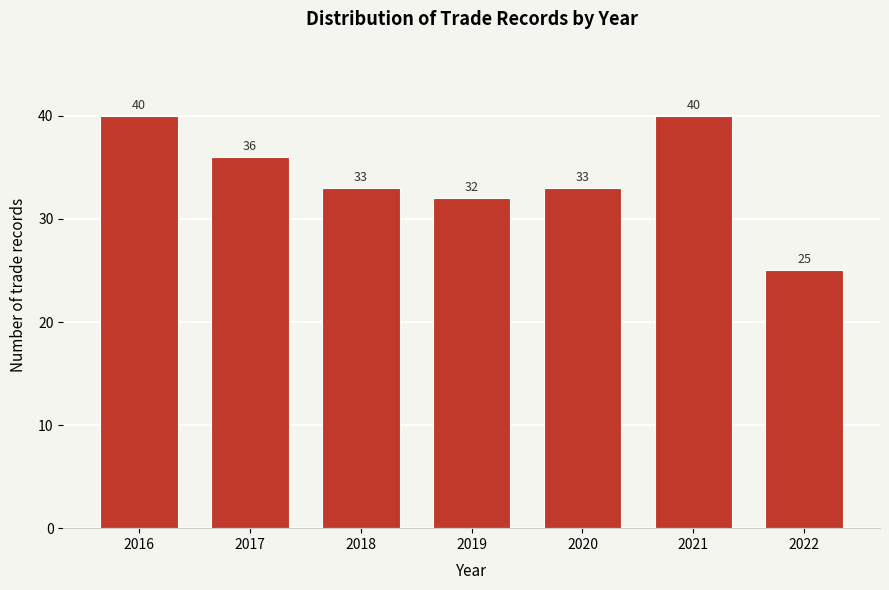

Reading right to left, what are all the values shown in this chart?

2022=25	2021=40	2020=33	2019=32	2018=33	2017=36	2016=40